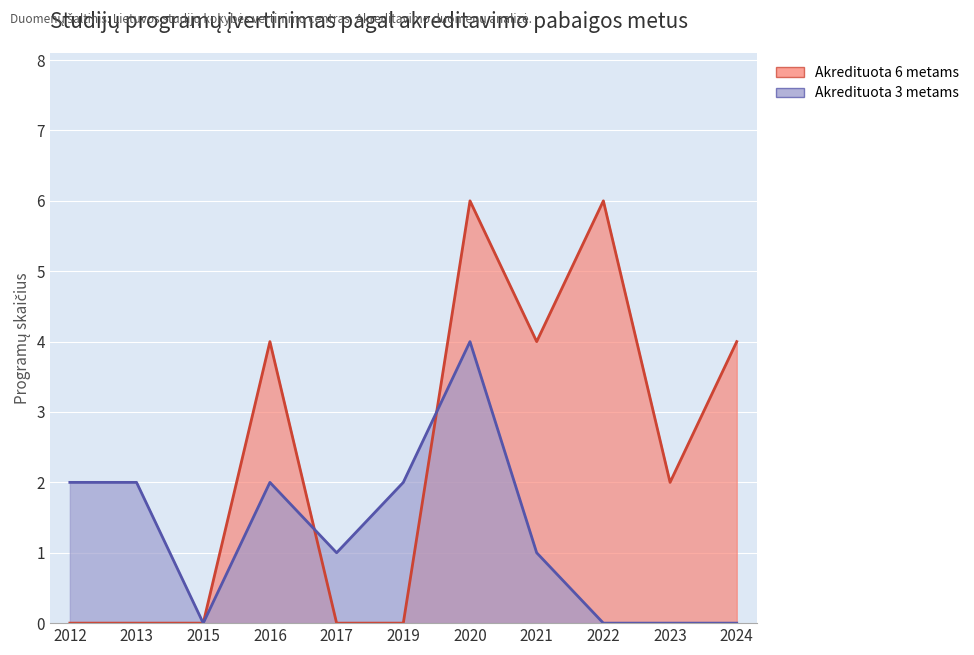

At which label does Akredituota 6 metams first exceed 2?

2016